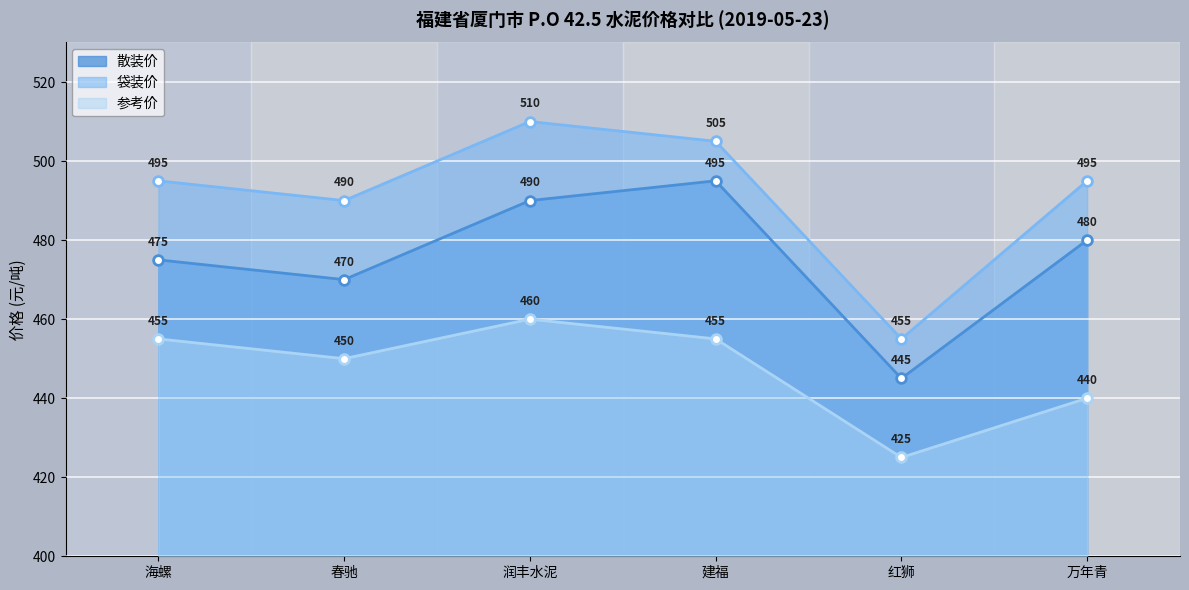

True or false: 参考价 and 袋装价 cross at least once.

False